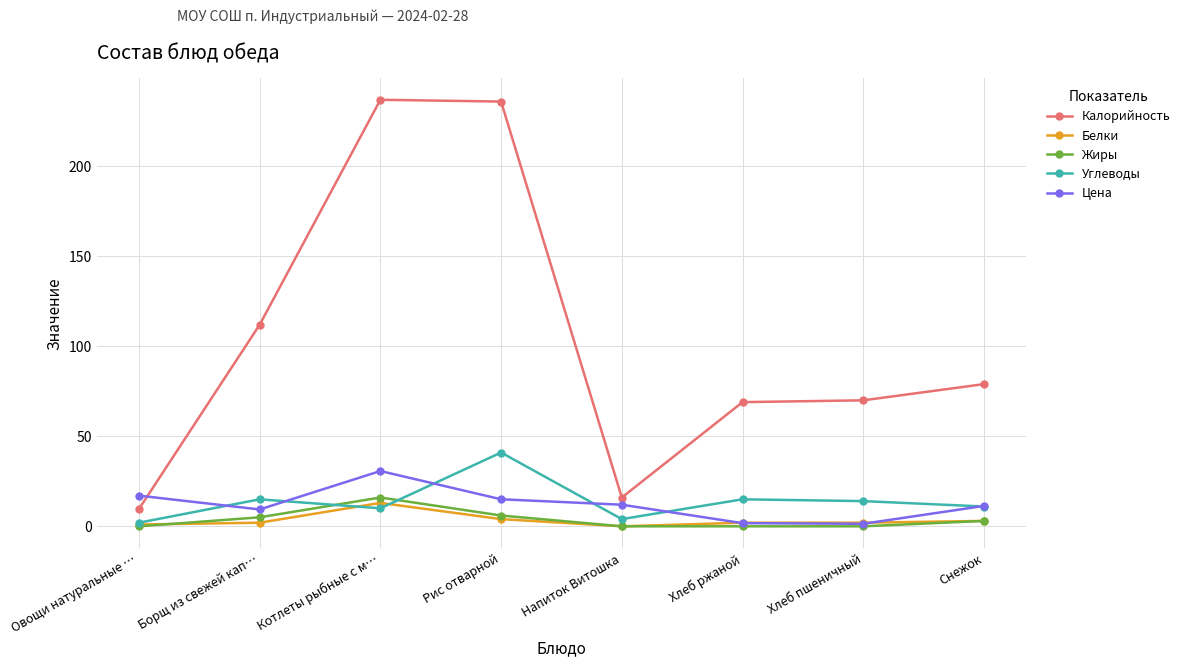

What is the greatest value displayed?

237.0